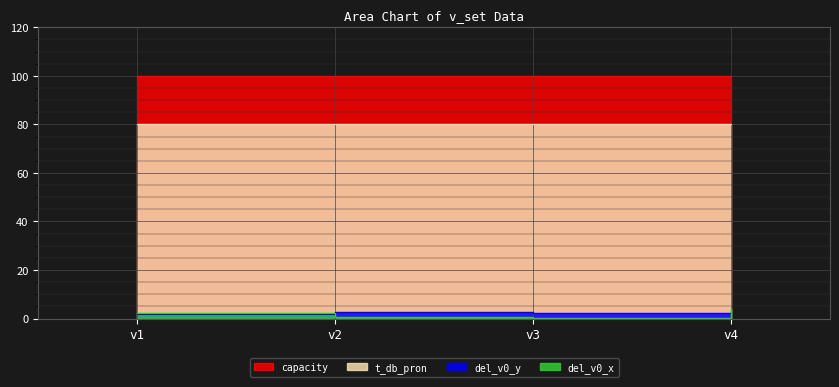

What value does the del_v0_x series have at v4?

3.8